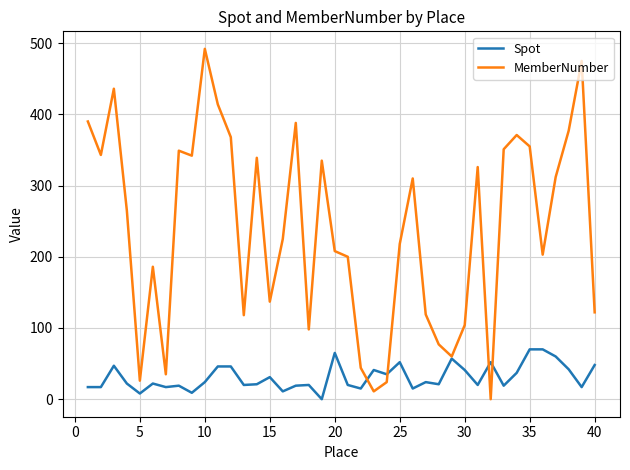

Which series has the widest spread of values?

MemberNumber